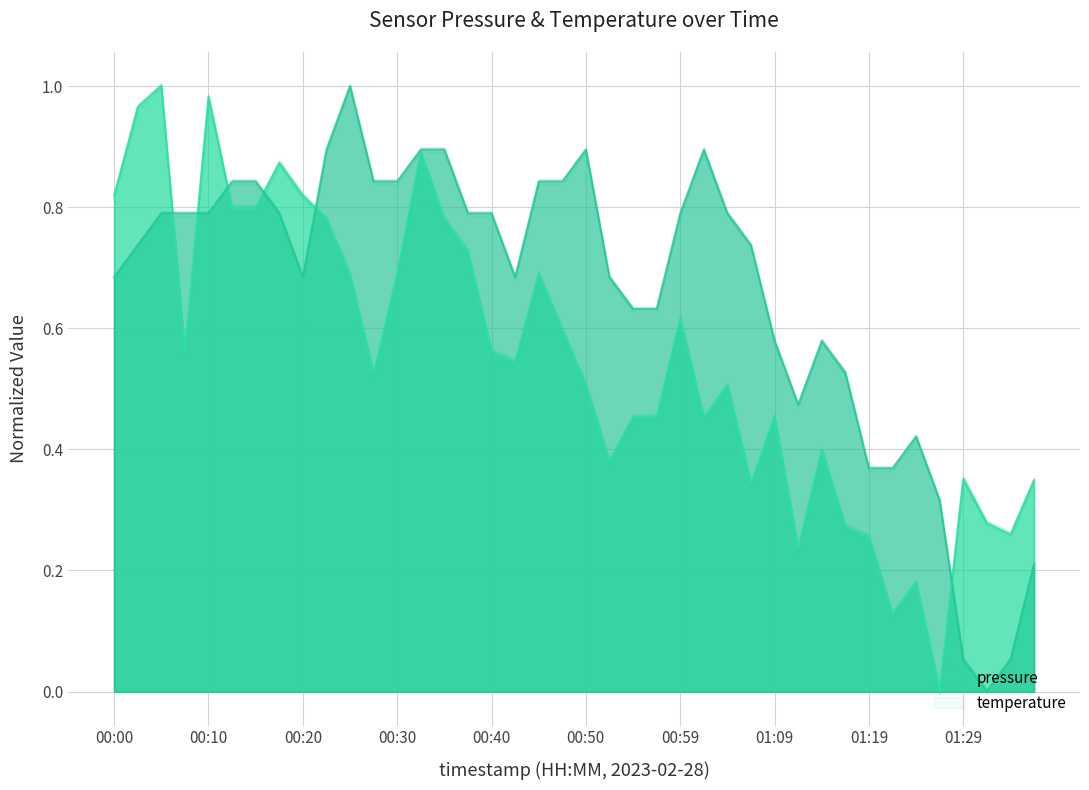

How many intersections are there between pressure and temperature?

6